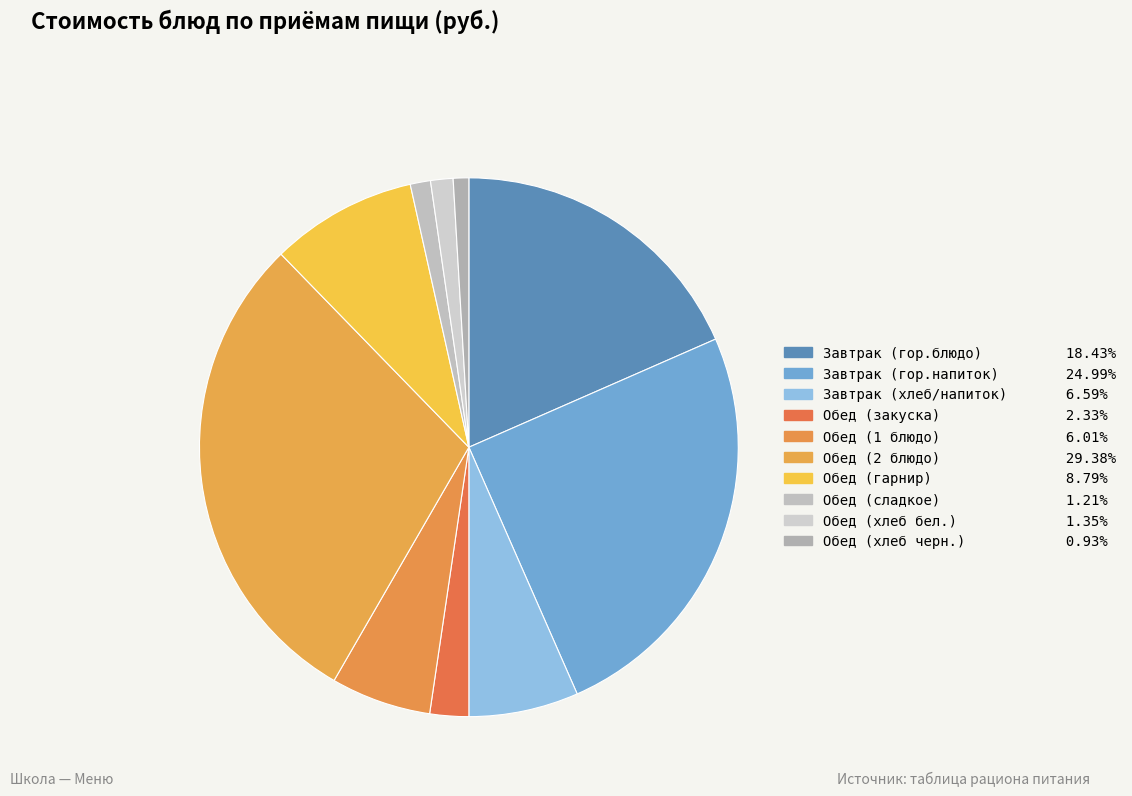

Which has a higher value, Обед (1 блюдо) or Обед (гарнир)?

Обед (гарнир)